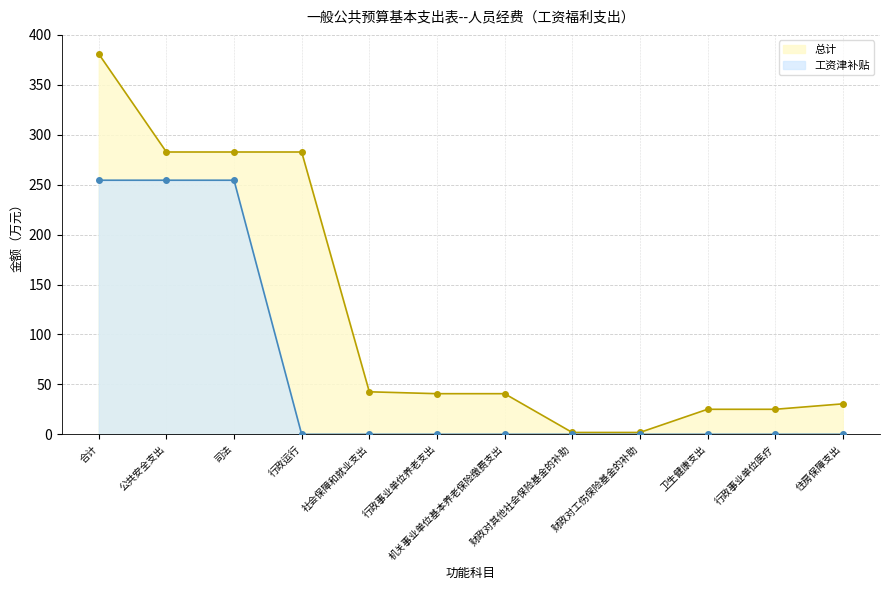

True or false: 总计 has more than 1 interior local peaks.

False